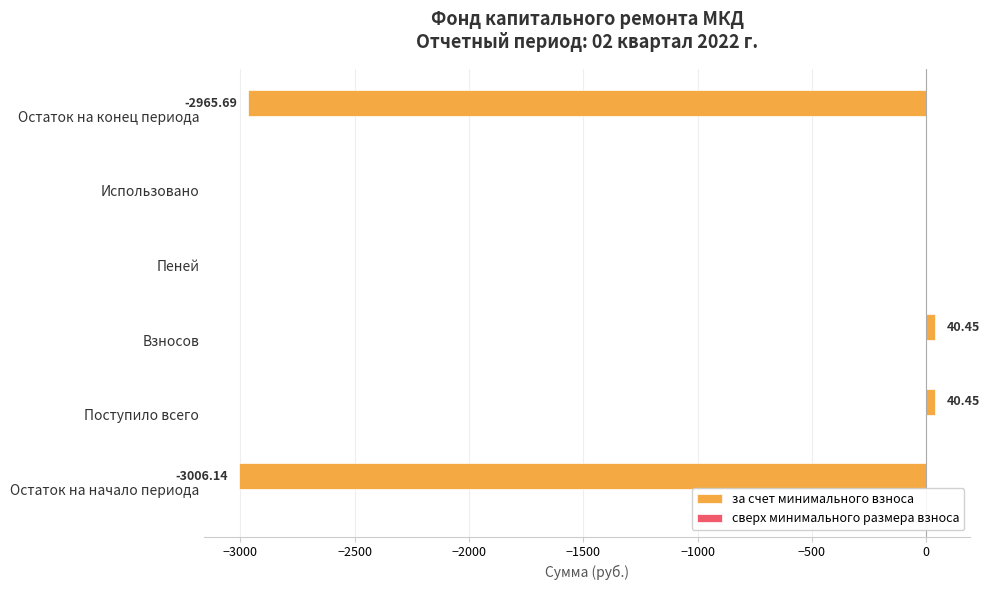

What is the sum of all values?

-5890.9